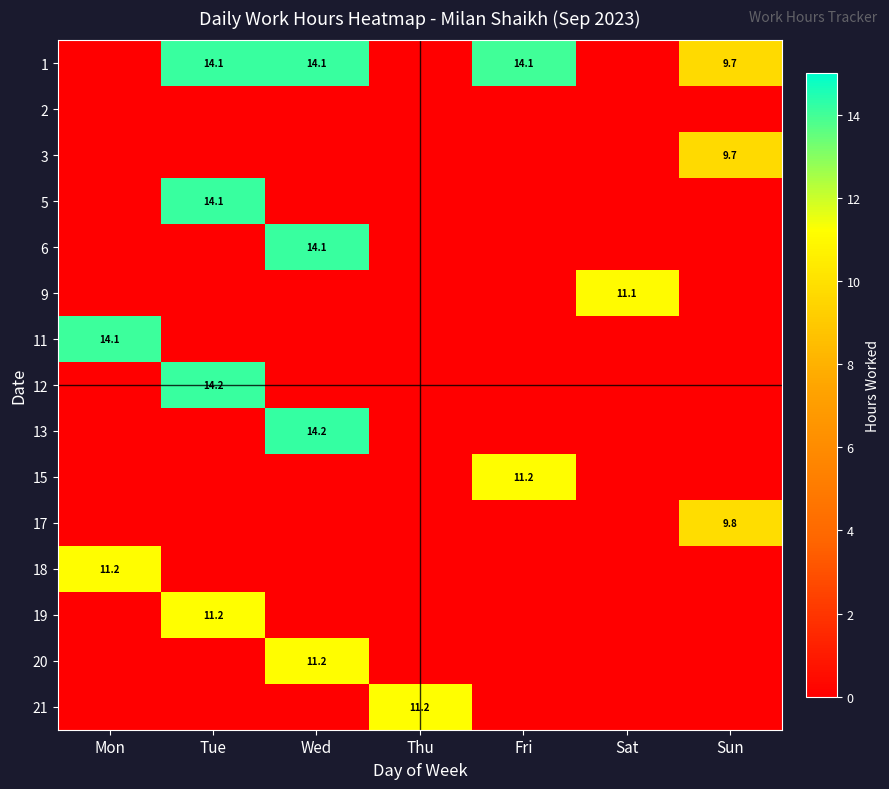

The 1 series shows 14.1 at Tue. True or false?

True